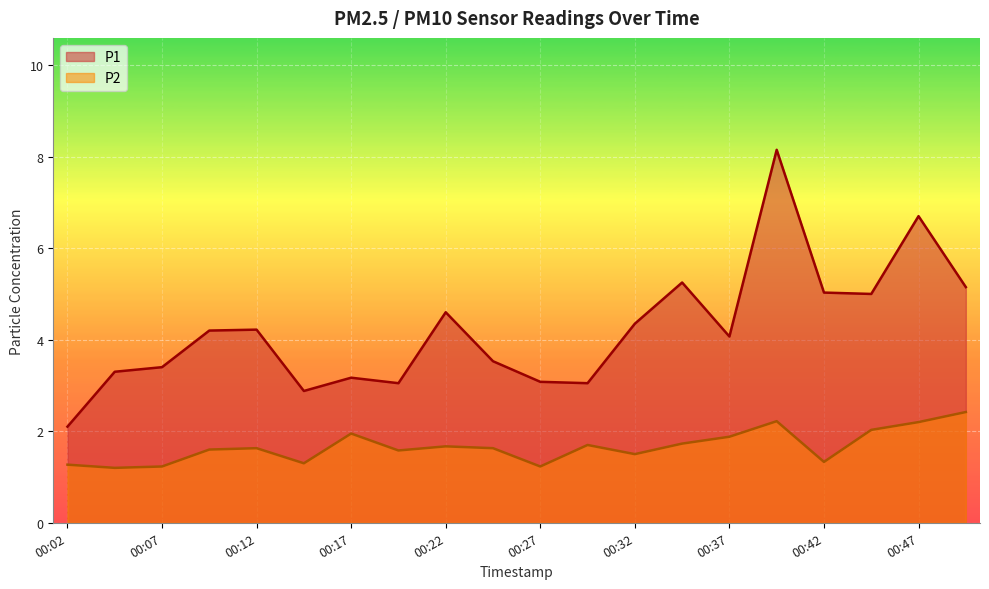

Rank the series by their average value, from lowest to highest.

P2, P1